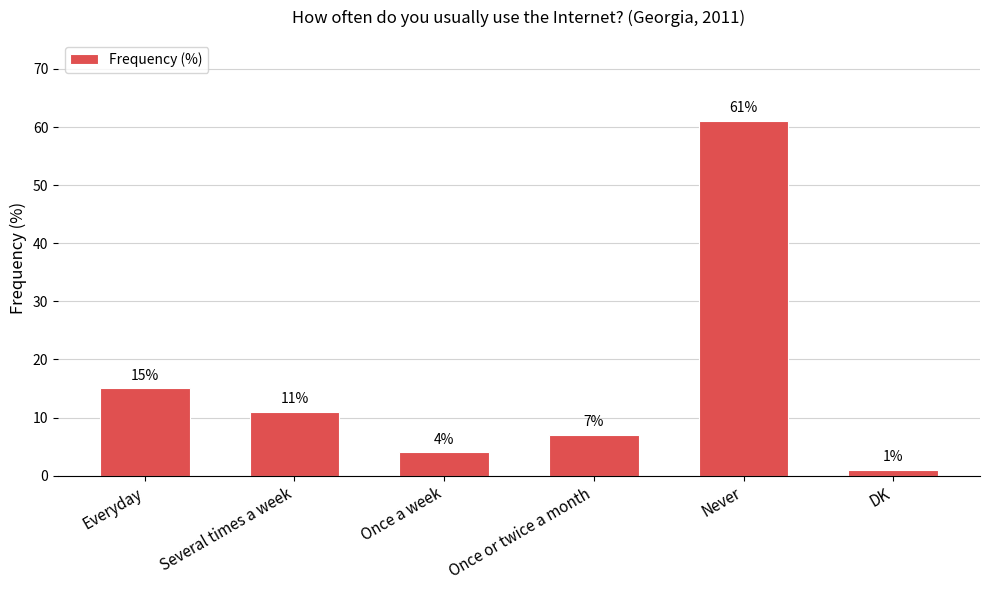

The chart shows a value of 15 at Everyday. True or false?

True